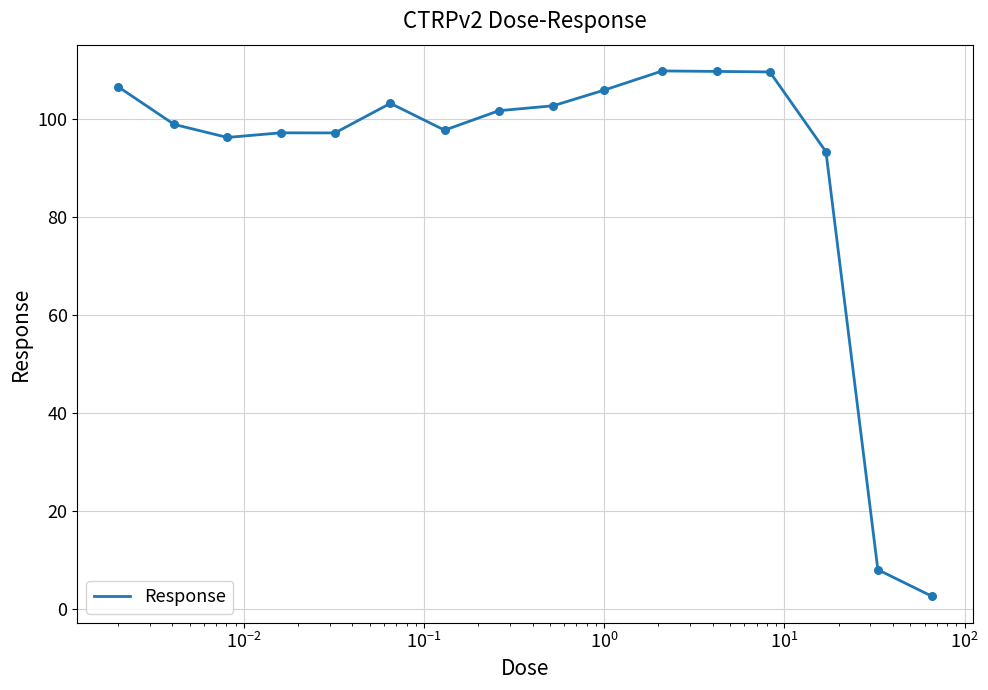

What is the greatest value displayed?

109.7